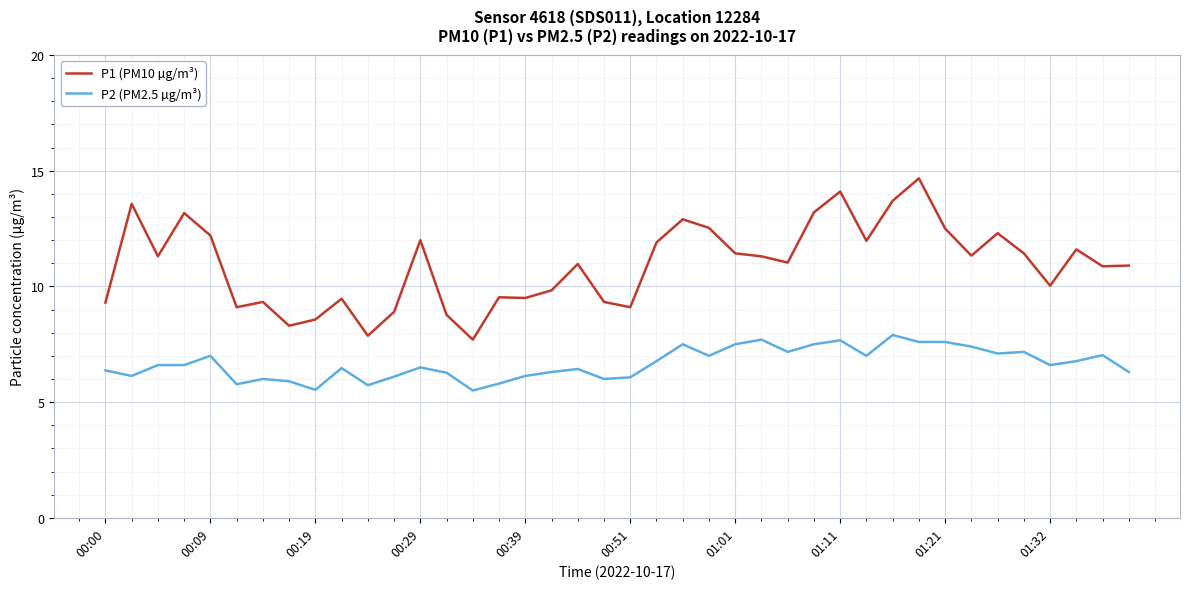

How many distinct data groups are displayed?

2